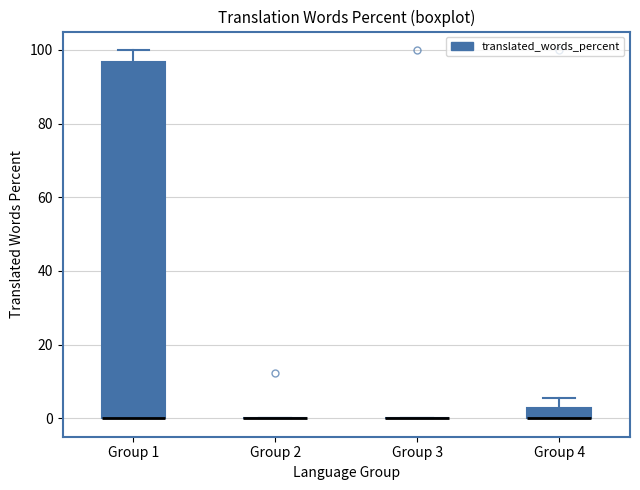

Comparing the boxes themselves (not the whiskers), which one is the tallest?

Group 1